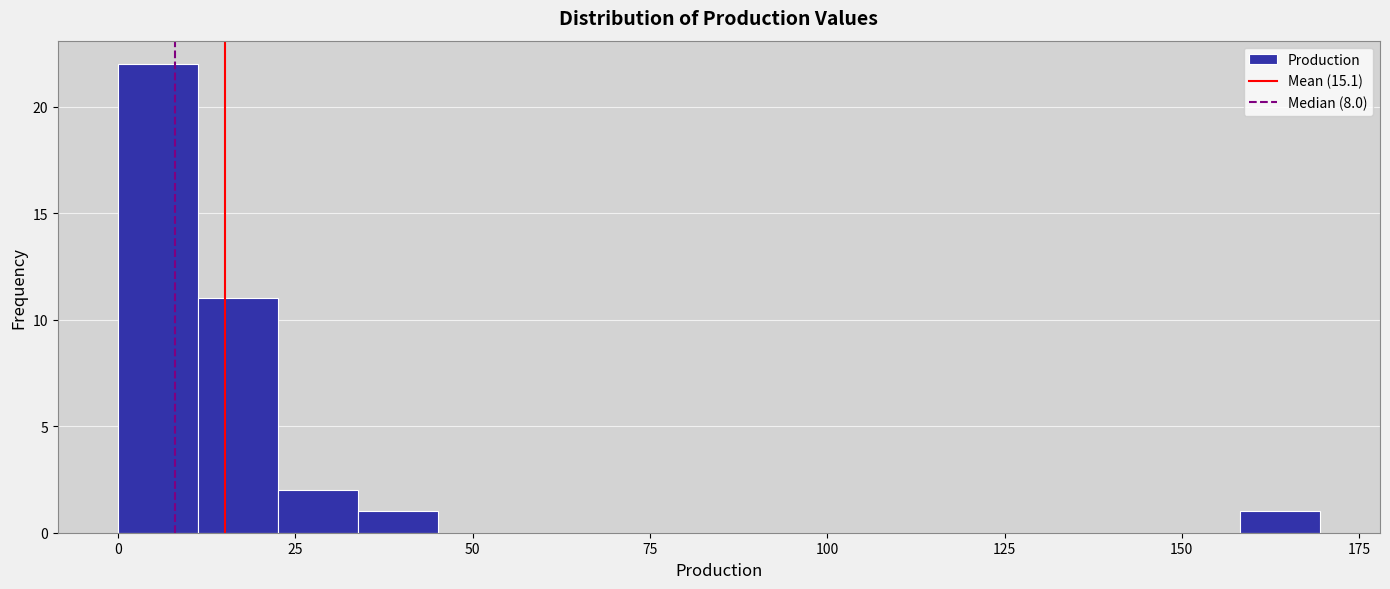

Read against the x-axis, roughly where is the centre of the tallest bar?

5